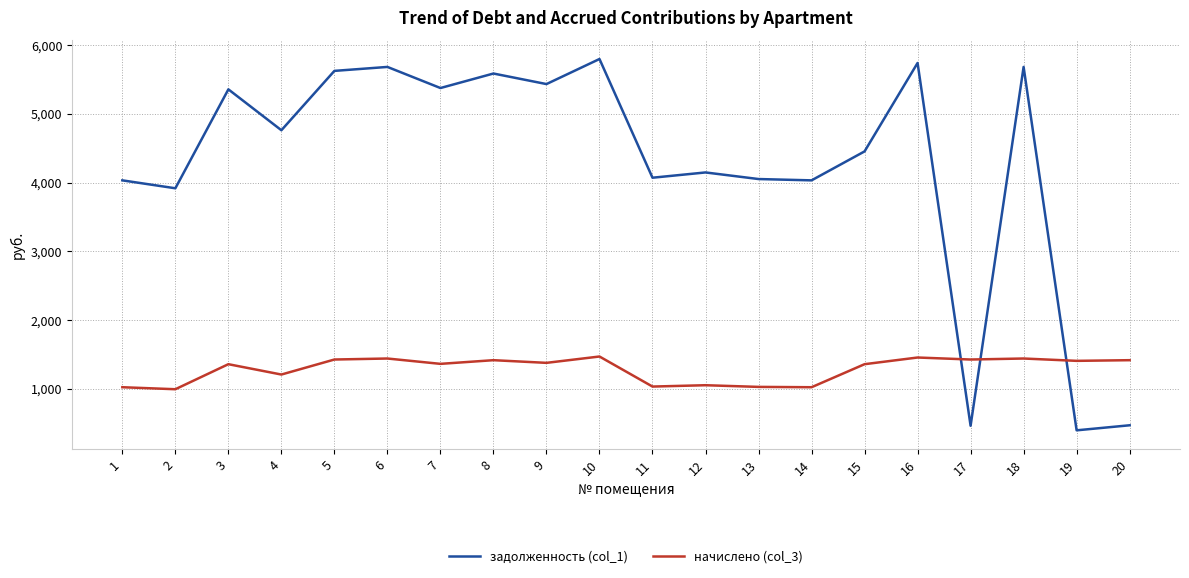

How many lines are shown in the chart?

2